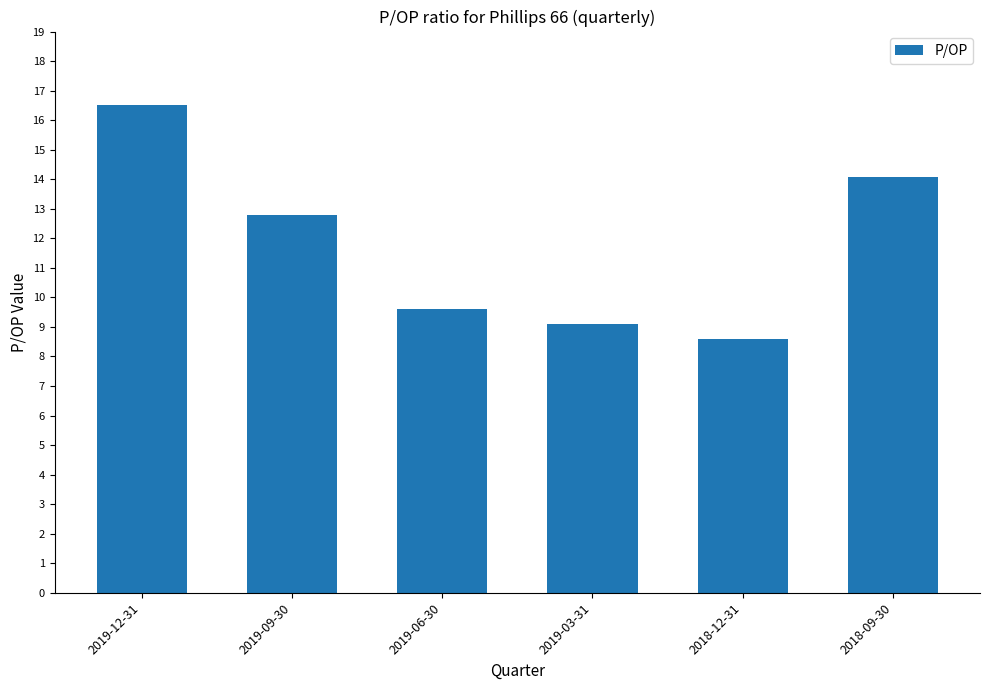

What is the average value?

11.8